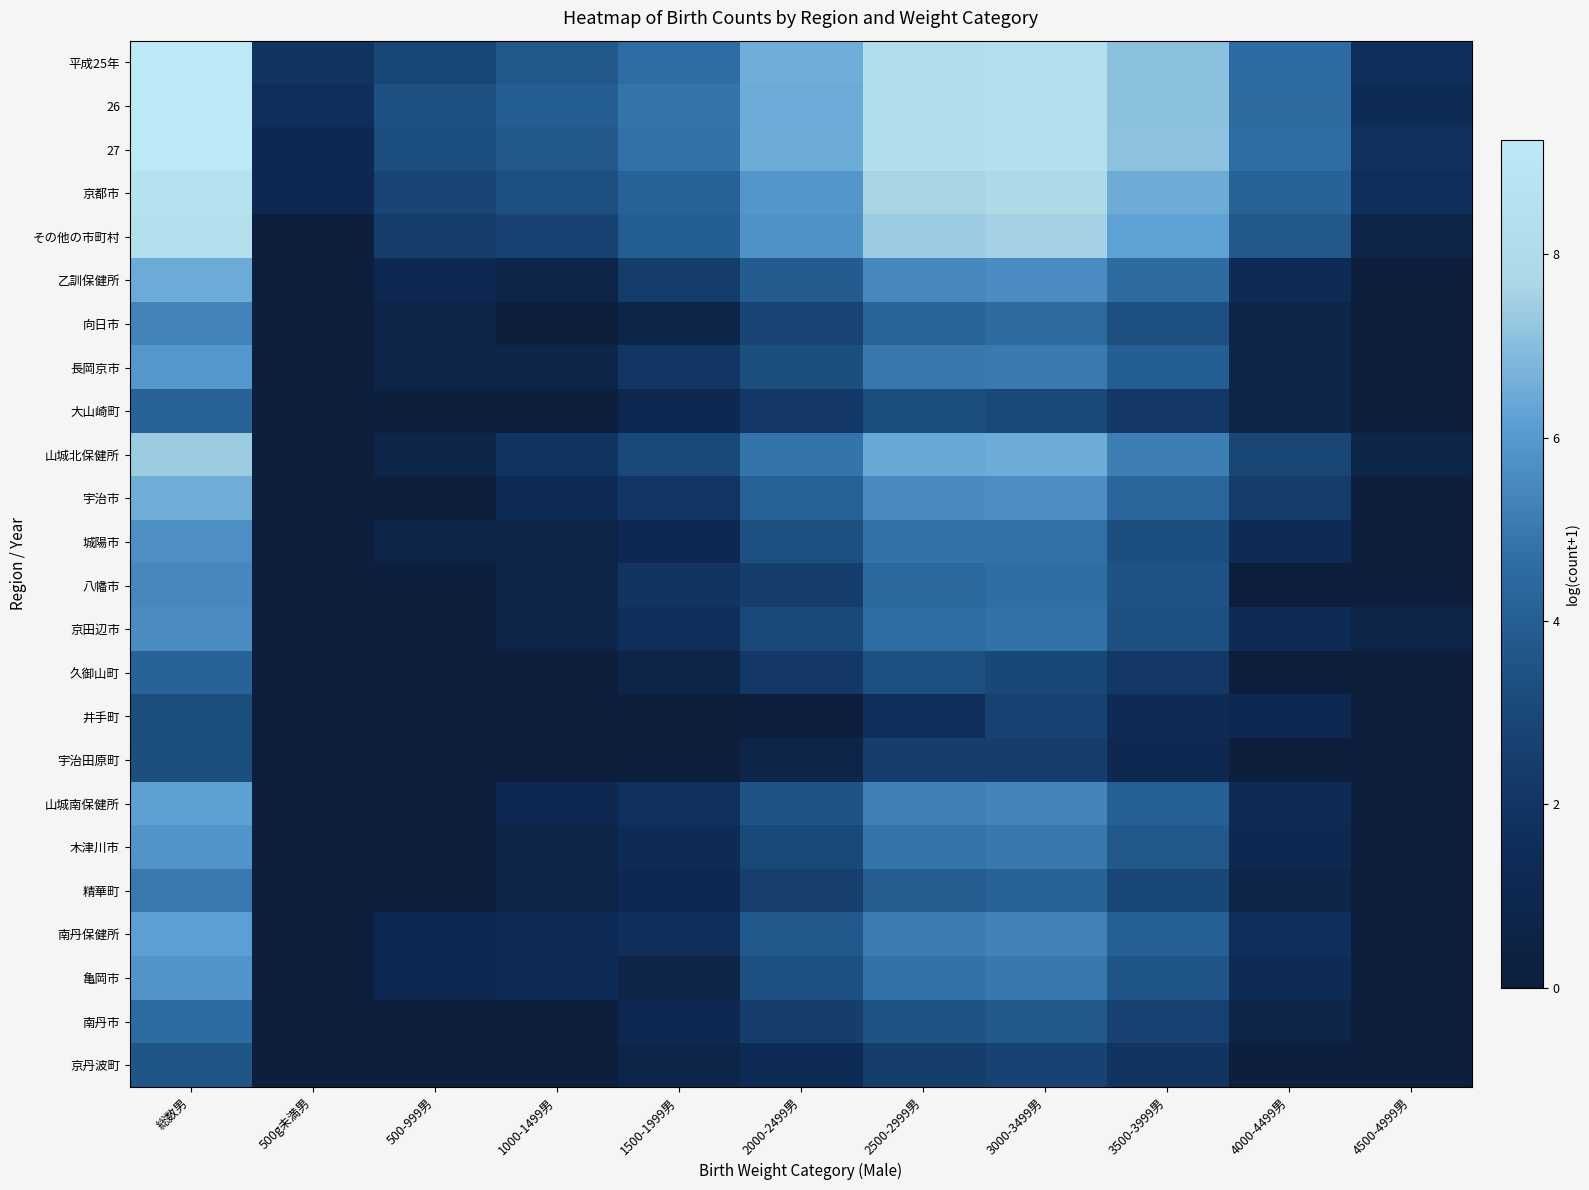

Reading right to left, list all the values displayed in this chart.

平成25年: 4500-4999男=1.6	4000-4499男=4.6	3500-3999男=7.1	3000-3499男=8.4	2500-2999男=8.2	2000-2499男=6.6	1500-1999男=4.6	1000-1499男=3.7	500-999男=2.9	500g未満男=1.9	総数男=9.2
26: 4500-4999男=1.4	4000-4499男=4.5	3500-3999男=7.0	3000-3499男=8.4	2500-2999男=8.2	2000-2499男=6.5	1500-1999男=4.9	1000-1499男=4.0	500-999男=3.4	500g未満男=1.6	総数男=9.2
27: 4500-4999男=1.8	4000-4499男=4.7	3500-3999男=7.1	3000-3499男=8.4	2500-2999男=8.2	2000-2499男=6.5	1500-1999男=4.7	1000-1499男=3.7	500-999男=3.3	500g未満男=1.1	総数男=9.2
京都市: 4500-4999男=1.6	4000-4499男=4.2	3500-3999男=6.5	3000-3499男=7.8	2500-2999男=7.6	2000-2499男=5.9	1500-1999男=4.1	1000-1499男=3.3	500-999男=2.8	500g未満男=1.1	総数男=8.7
その他の市町村: 4500-4999男=0.7	4000-4499男=3.7	3500-3999男=6.2	3000-3499男=7.5	2500-2999男=7.4	2000-2499男=5.8	1500-1999男=4.0	1000-1499男=2.7	500-999男=2.4	500g未満男=0.0	総数男=8.4
乙訓保健所: 4500-4999男=0.0	4000-4499男=1.4	3500-3999男=4.5	3000-3499男=5.6	2500-2999男=5.5	2000-2499男=3.9	1500-1999男=2.4	1000-1499男=0.7	500-999男=1.1	500g未満男=0.0	総数男=6.5
向日市: 4500-4999男=0.0	4000-4499男=0.7	3500-3999男=3.4	3000-3499男=4.5	2500-2999男=4.2	2000-2499男=2.8	1500-1999男=0.7	1000-1499男=0.0	500-999男=0.7	500g未満男=0.0	総数男=5.3
長岡京市: 4500-4999男=0.0	4000-4499男=0.7	3500-3999男=4.0	3000-3499男=5.0	2500-2999男=5.0	2000-2499男=3.3	1500-1999男=2.1	1000-1499男=0.7	500-999男=0.7	500g未満男=0.0	総数男=6.0
大山崎町: 4500-4999男=0.0	4000-4499男=0.7	3500-3999男=2.2	3000-3499男=3.0	2500-2999男=3.3	2000-2499男=2.2	1500-1999男=1.1	1000-1499男=0.0	500-999男=0.0	500g未満男=0.0	総数男=4.2
山城北保健所: 4500-4999男=0.7	4000-4499男=2.9	3500-3999男=5.2	3000-3499男=6.5	2500-2999男=6.4	2000-2499男=4.8	1500-1999男=3.0	1000-1499男=1.9	500-999男=0.7	500g未満男=0.0	総数男=7.4
宇治市: 4500-4999男=0.0	4000-4499男=2.4	3500-3999男=4.3	3000-3499男=5.7	2500-2999男=5.5	2000-2499男=4.1	1500-1999男=2.1	1000-1499男=1.4	500-999男=0.0	500g未満男=0.0	総数男=6.5
城陽市: 4500-4999男=0.0	4000-4499男=1.4	3500-3999男=3.3	3000-3499男=4.8	2500-2999男=4.8	2000-2499男=3.3	1500-1999男=1.1	1000-1499男=0.7	500-999男=0.7	500g未満男=0.0	総数男=5.7
八幡市: 4500-4999男=0.0	4000-4499男=0.0	3500-3999男=3.5	3000-3499男=4.7	2500-2999男=4.4	2000-2499男=2.5	1500-1999男=1.9	1000-1499男=0.7	500-999男=0.0	500g未満男=0.0	総数男=5.5
京田辺市: 4500-4999男=0.7	4000-4499男=1.4	3500-3999男=3.3	3000-3499男=4.8	2500-2999男=4.6	2000-2499男=3.0	1500-1999男=1.6	1000-1499男=0.7	500-999男=0.0	500g未満男=0.0	総数男=5.6
久御山町: 4500-4999男=0.0	4000-4499男=0.0	3500-3999男=2.2	3000-3499男=3.0	2500-2999男=3.3	2000-2499男=2.2	1500-1999男=0.7	1000-1499男=0.0	500-999男=0.0	500g未満男=0.0	総数男=4.2
井手町: 4500-4999男=0.0	4000-4499男=1.1	3500-3999男=1.4	3000-3499男=2.8	2500-2999男=1.6	2000-2499男=0.0	1500-1999男=0.0	1000-1499男=0.0	500-999男=0.0	500g未満男=0.0	総数男=3.2
宇治田原町: 4500-4999男=0.0	4000-4499男=0.0	3500-3999男=1.1	3000-3499男=2.5	2500-2999男=2.5	2000-2499男=0.7	1500-1999男=0.0	1000-1499男=0.0	500-999男=0.0	500g未満男=0.0	総数男=3.3
山城南保健所: 4500-4999男=0.0	4000-4499男=1.4	3500-3999男=4.0	3000-3499男=5.4	2500-2999男=5.2	2000-2499男=3.5	1500-1999男=1.8	1000-1499男=1.1	500-999男=0.0	500g未満男=0.0	総数男=6.2
木津川市: 4500-4999男=0.0	4000-4499男=1.1	3500-3999男=3.7	3000-3499男=5.0	2500-2999男=4.9	2000-2499男=3.0	1500-1999男=1.4	1000-1499男=0.7	500-999男=0.0	500g未満男=0.0	総数男=5.8
精華町: 4500-4999男=0.0	4000-4499男=0.7	3500-3999男=2.9	3000-3499男=4.2	2500-2999男=4.0	2000-2499男=2.6	1500-1999男=1.1	1000-1499男=0.7	500-999男=0.0	500g未満男=0.0	総数男=5.0
南丹保健所: 4500-4999男=0.0	4000-4499男=1.6	3500-3999男=4.0	3000-3499男=5.3	2500-2999男=5.1	2000-2499男=3.8	1500-1999男=1.6	1000-1499男=1.4	500-999男=1.1	500g未満男=0.0	総数男=6.2
亀岡市: 4500-4999男=0.0	4000-4499男=1.4	3500-3999男=3.6	3000-3499男=5.0	2500-2999男=4.8	2000-2499男=3.4	1500-1999男=0.7	1000-1499男=1.4	500-999男=1.1	500g未満男=0.0	総数男=5.8
南丹市: 4500-4999男=0.0	4000-4499男=0.7	3500-3999男=2.6	3000-3499男=3.7	2500-2999男=3.5	2000-2499男=2.5	1500-1999男=1.1	1000-1499男=0.0	500-999男=0.0	500g未満男=0.0	総数男=4.6
京丹波町: 4500-4999男=0.0	4000-4499男=0.0	3500-3999男=1.9	3000-3499男=2.8	2500-2999男=2.5	2000-2499男=1.4	1500-1999男=0.7	1000-1499男=0.0	500-999男=0.0	500g未満男=0.0	総数男=3.6